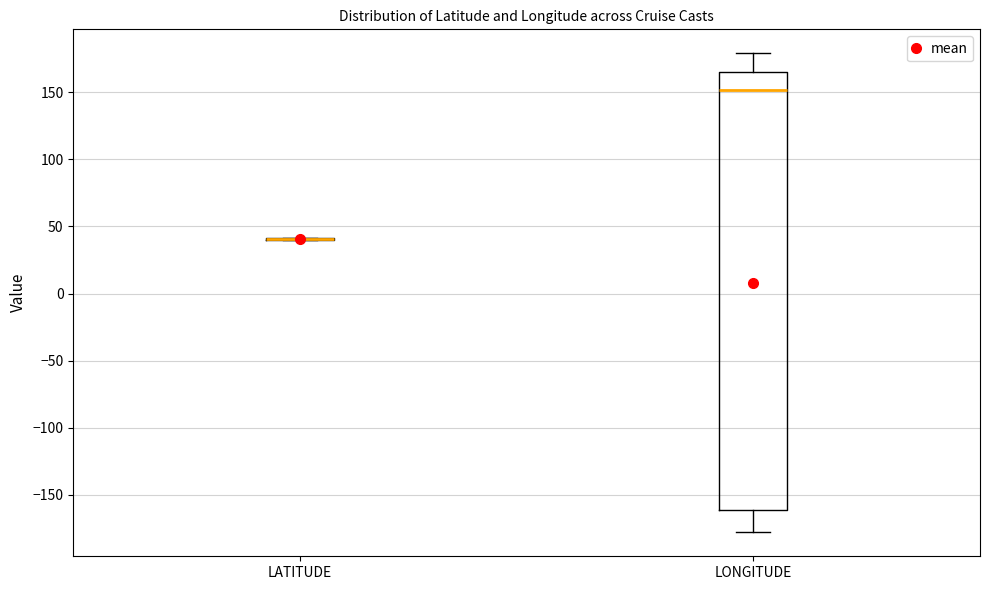

Which box is the tallest, from its lower edge to its upper edge?

LONGITUDE